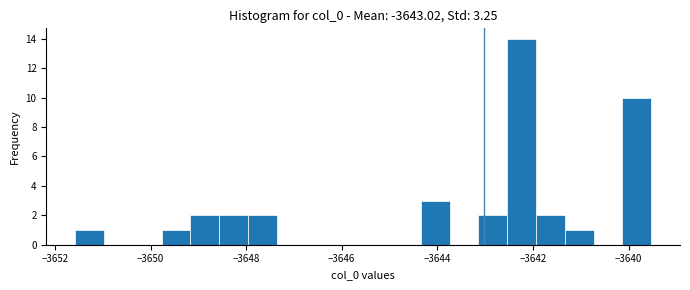

Read against the x-axis, roughly where is the centre of the tallest bar?

-3642.2